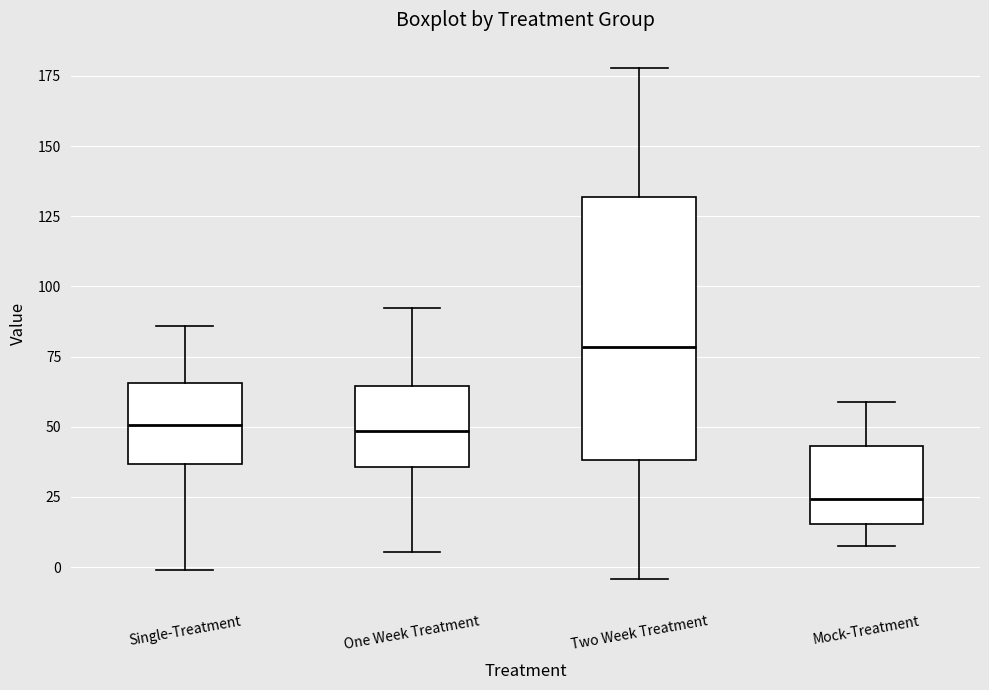

Which box has the lowest median line?

Mock-Treatment